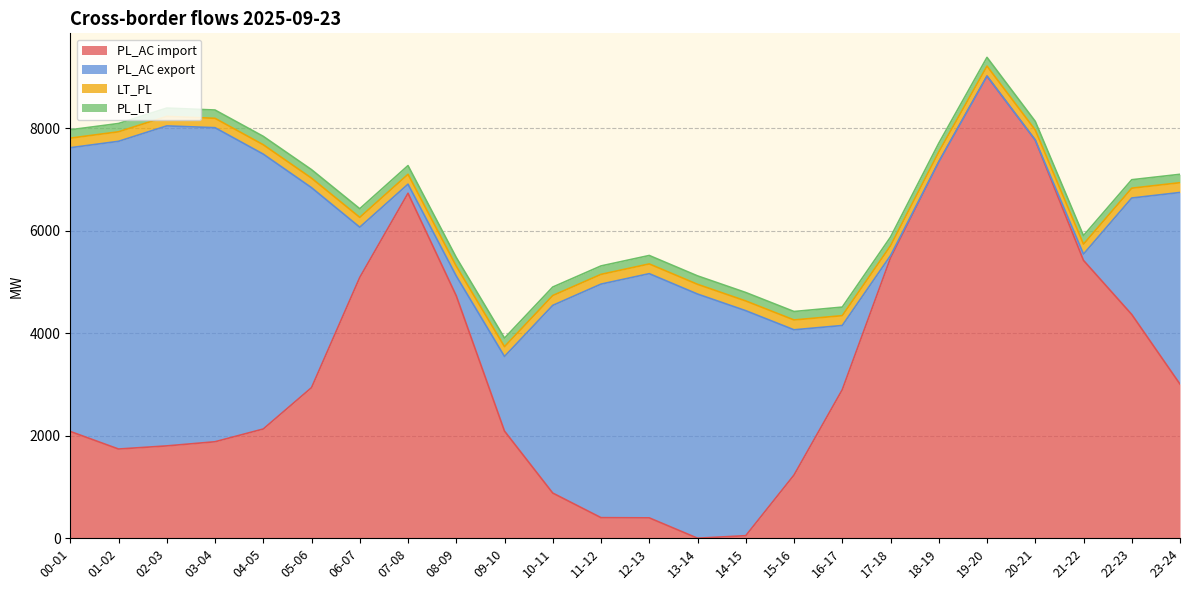

True or false: PL_AC import has more than 0 points higher than both neighbors.

True